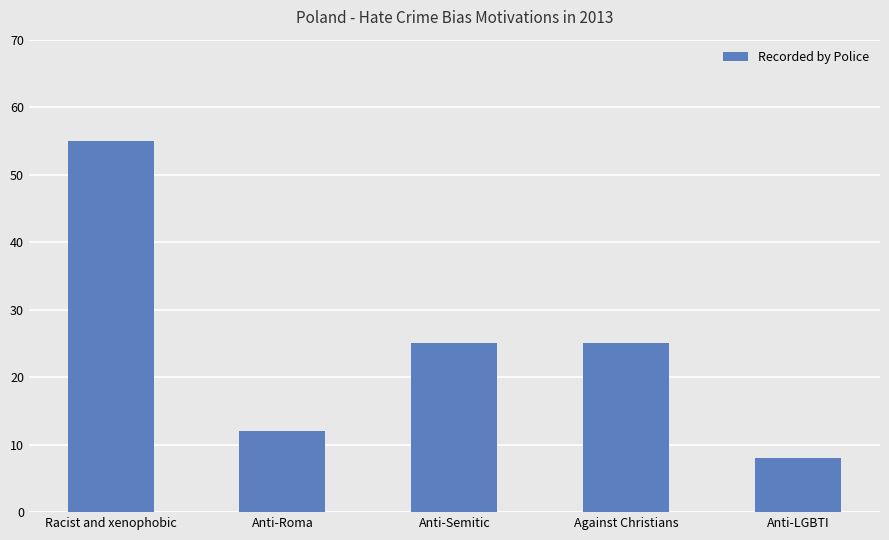

Where does the data first go above 25?

Racist and xenophobic